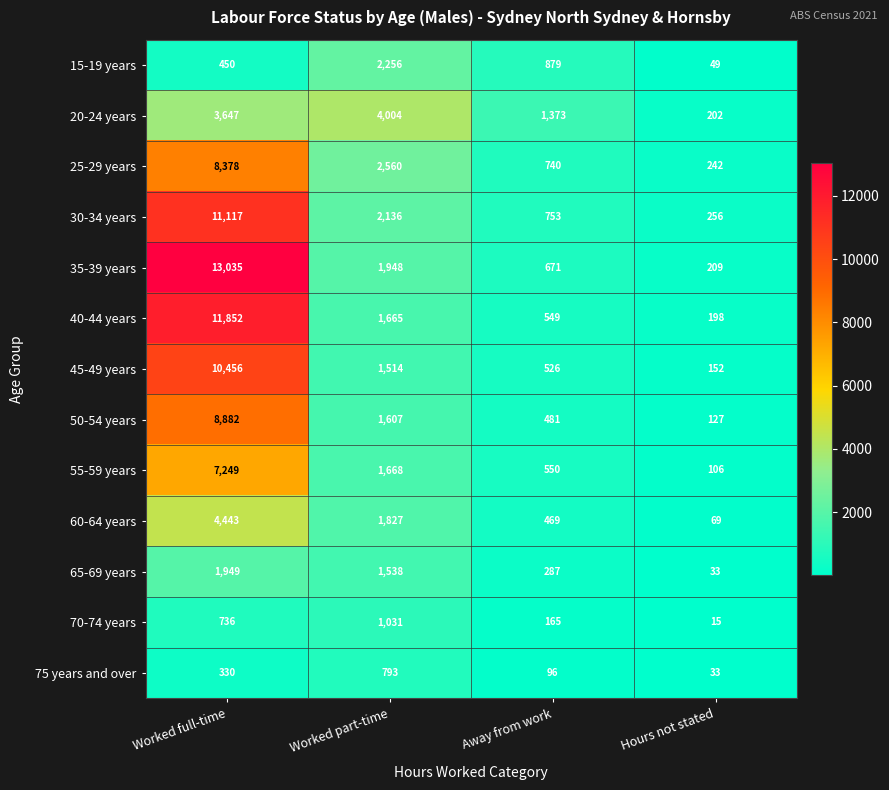

What is the sum of the 70-74 years values at Hours not stated and Worked full-time?

751